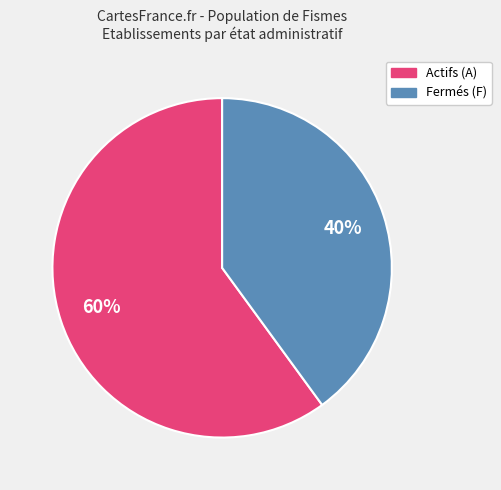

Is there any slice that represents more than half of the pie?

Yes